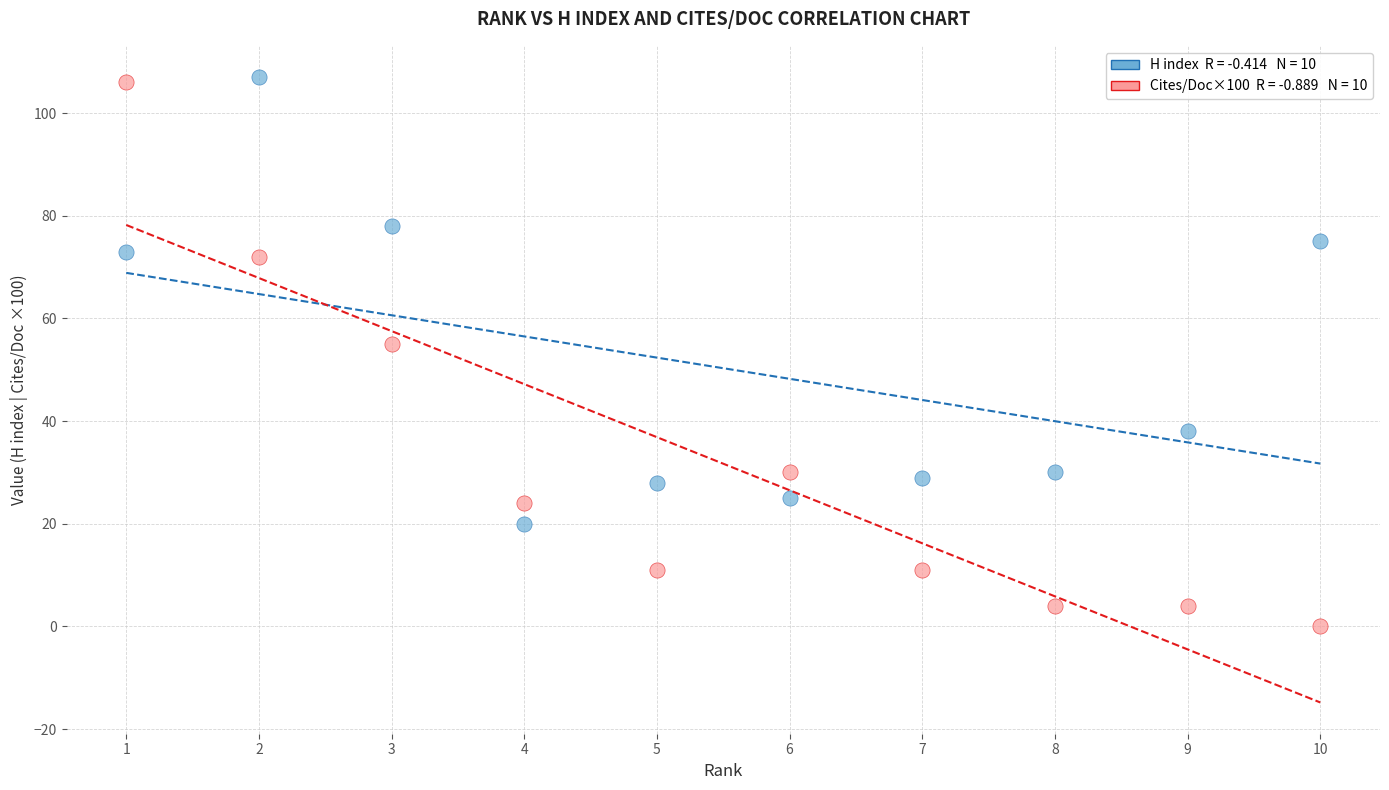

Across all data points, what is the range of Y values (max minus min)?

107.0